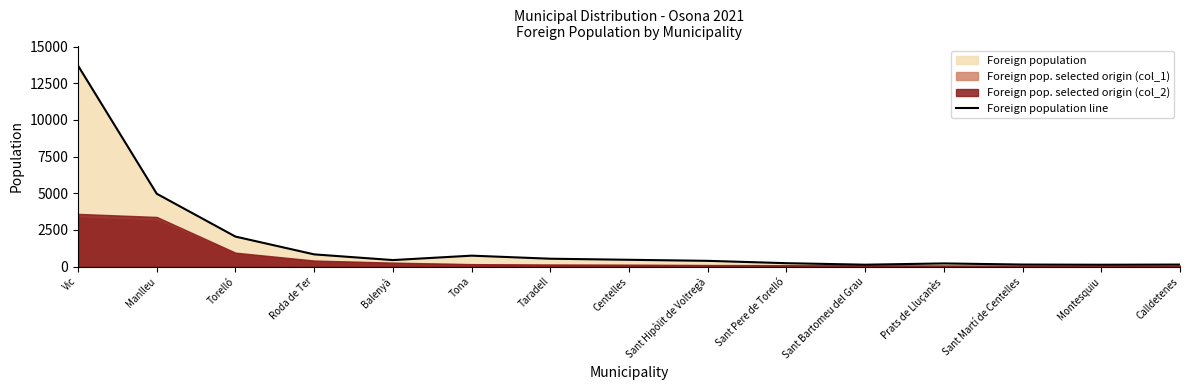

Between Roda de Ter and Taradell, which is larger?

Roda de Ter